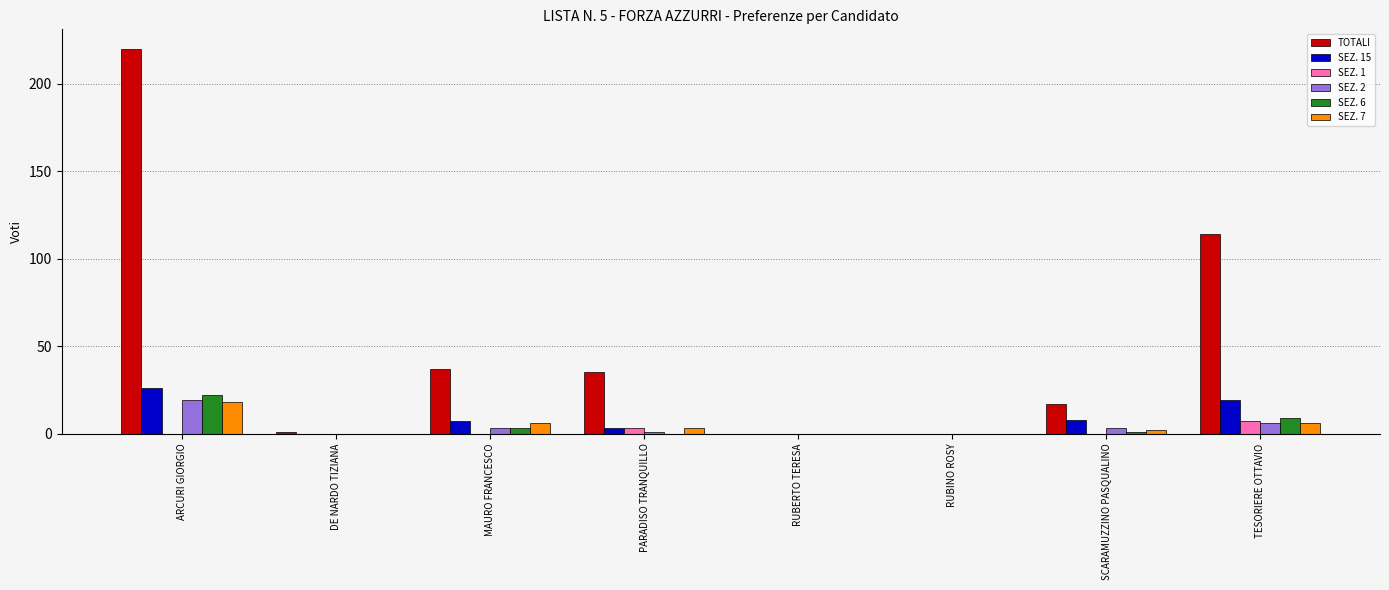

How many data points does each series have?

8